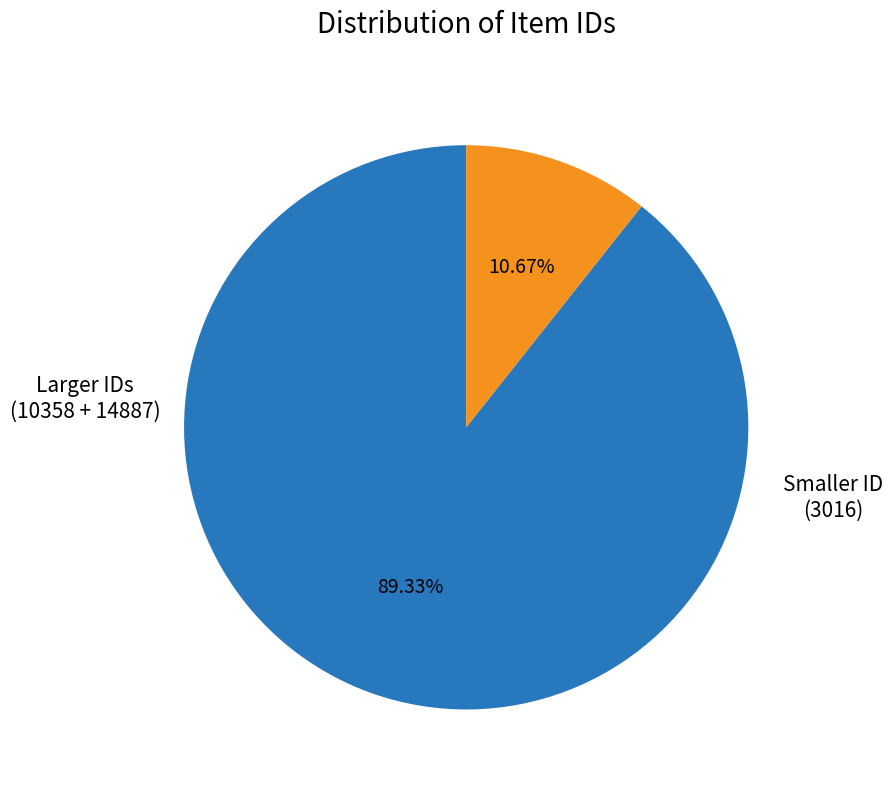

Is there any slice that represents more than half of the pie?

Yes